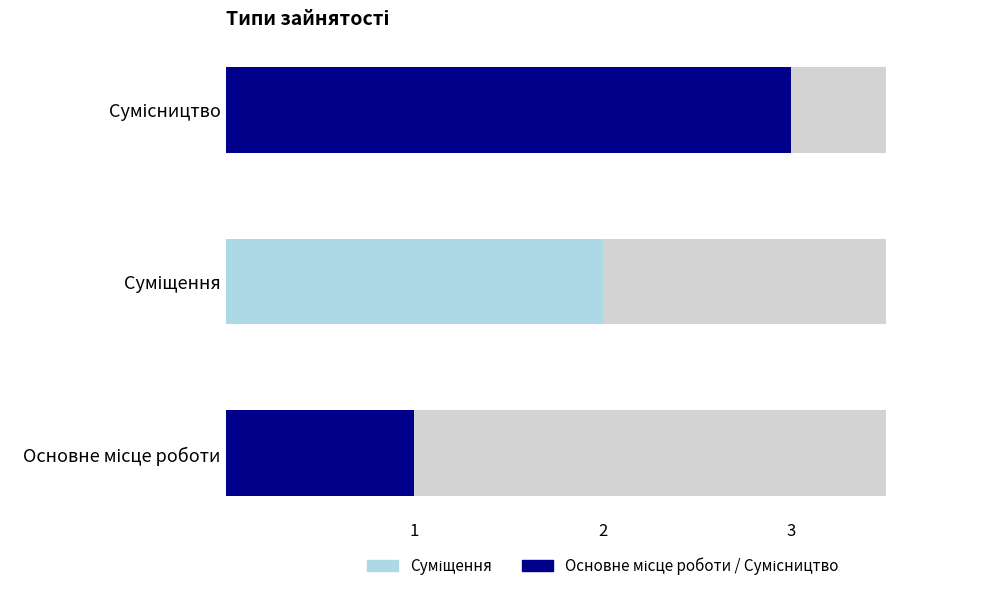

What is the sum of the values at Суміщення and Сумісництво?

5